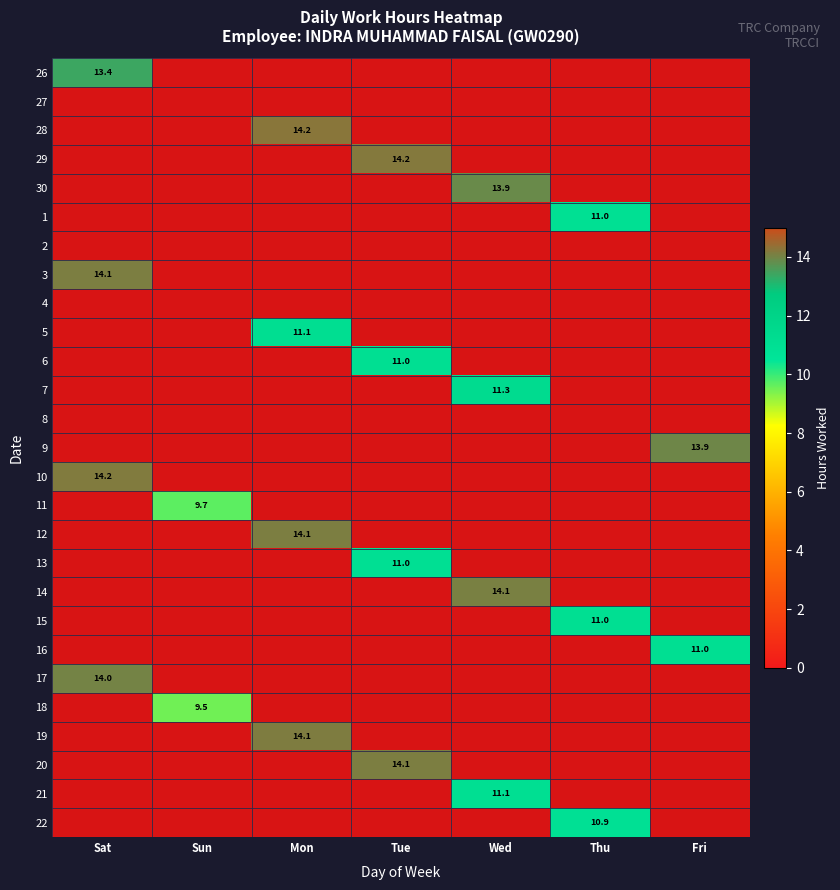

Is it true that 20 equals 14.1 at Tue?

True